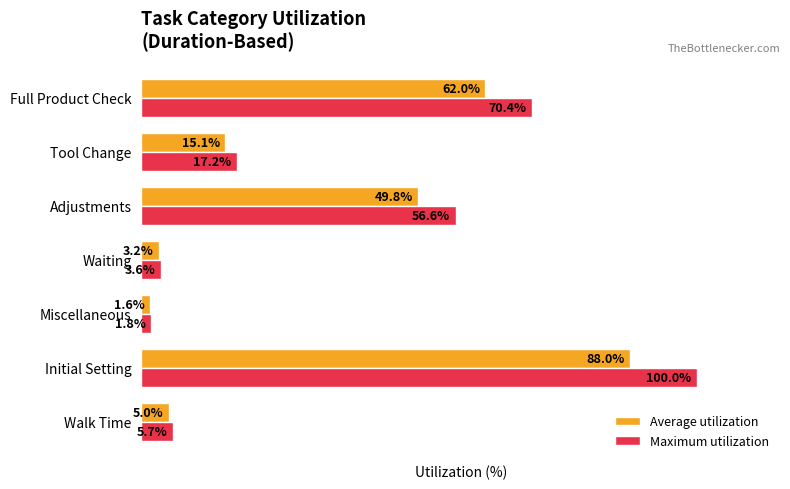

List the series in order of their peak value, lowest first.

Average utilization, Maximum utilization